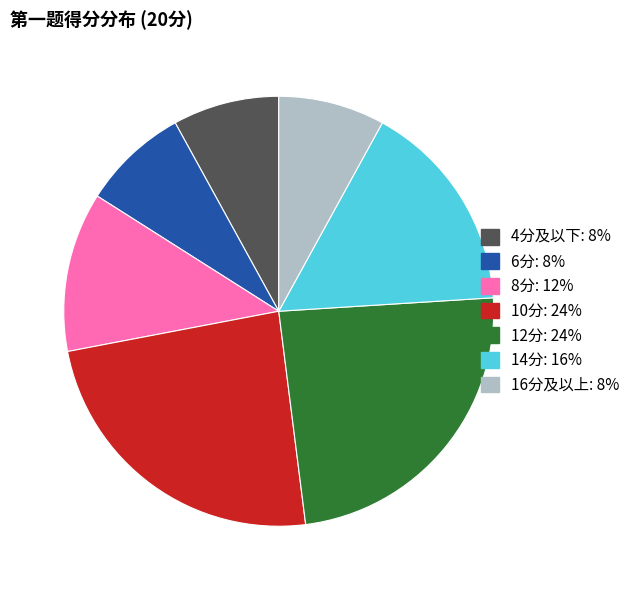

Is there any slice that represents more than half of the pie?

No